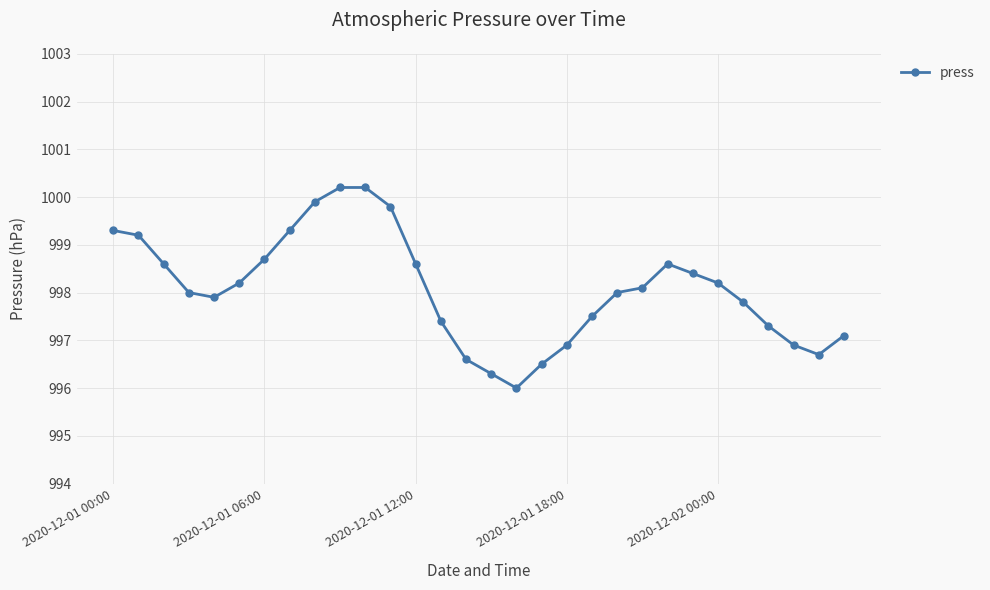

What is the difference between the maximum and minimum values?

4.2